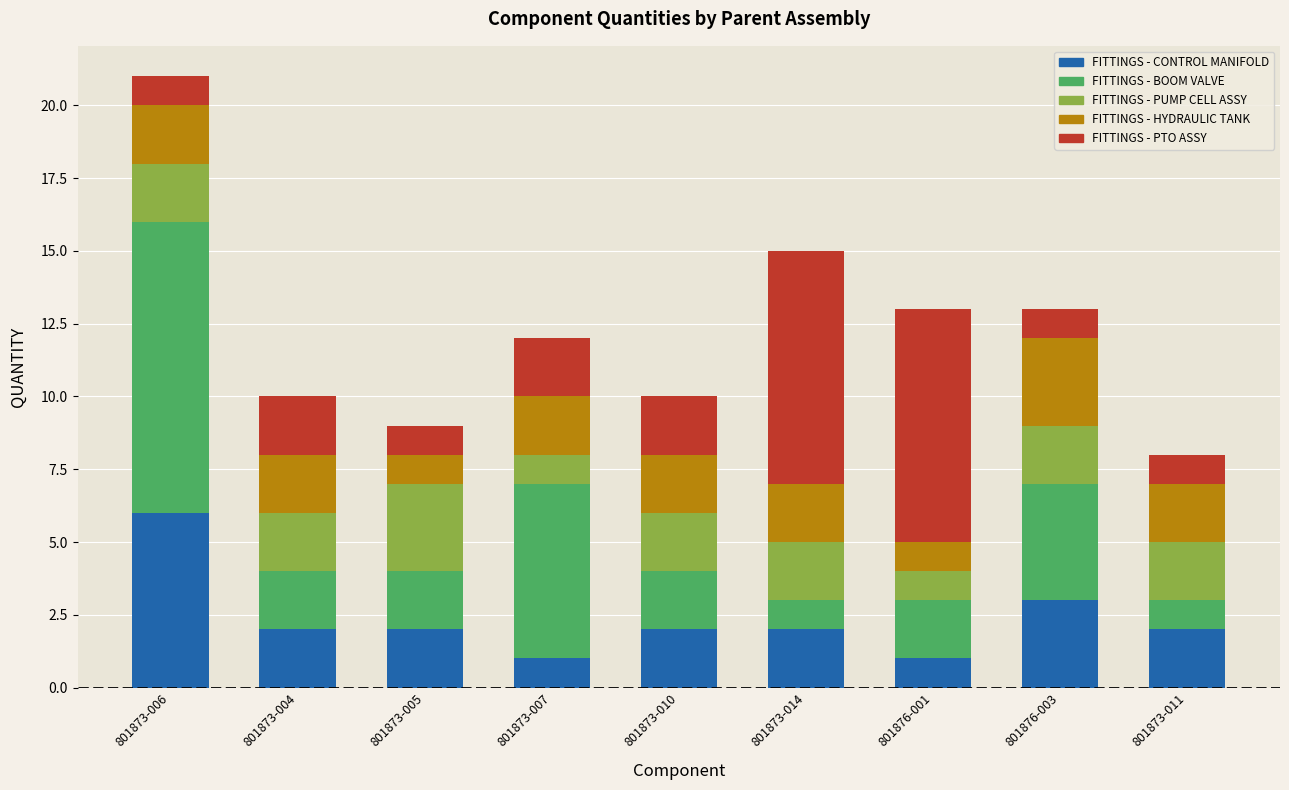

At which category is the sum across all series the highest?

801873-006